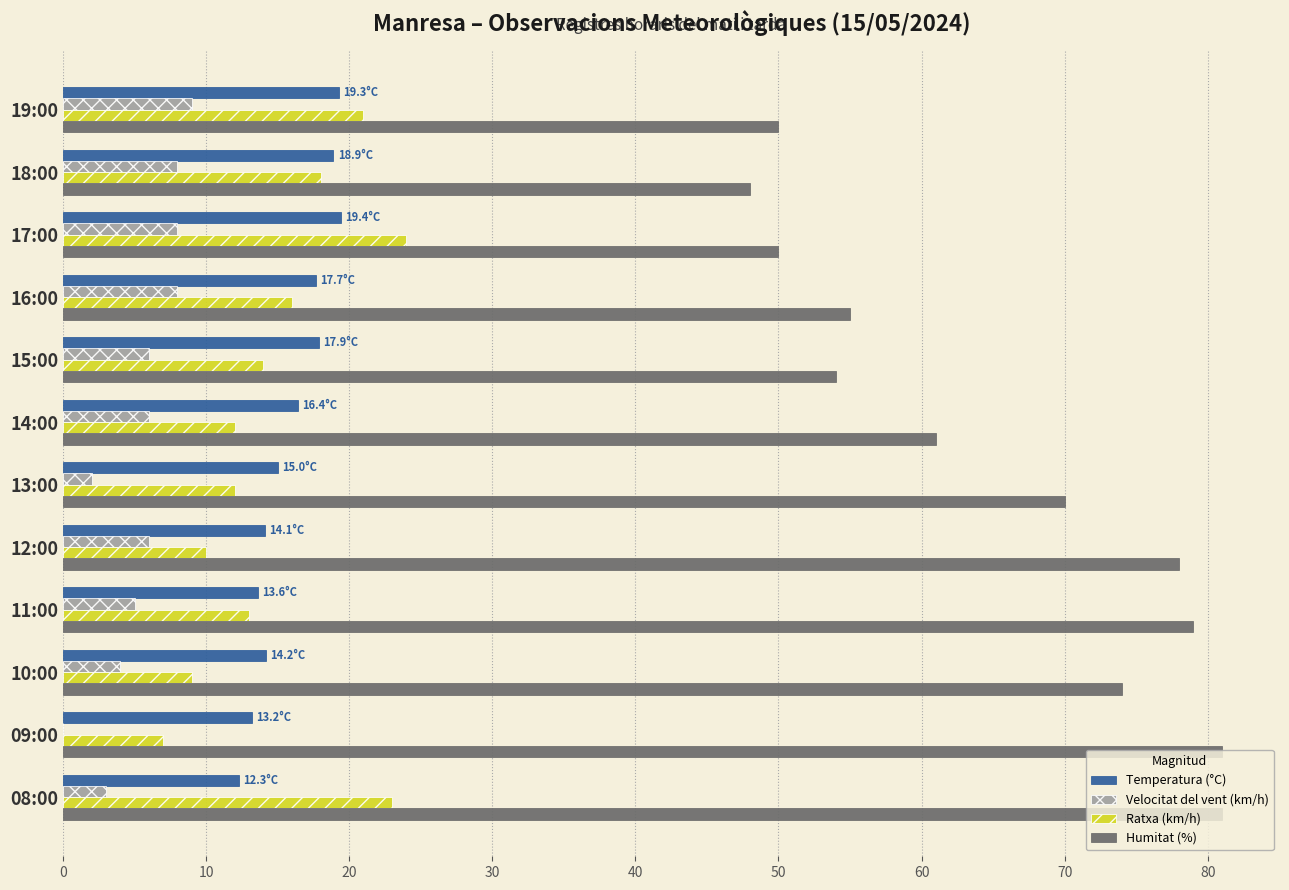

The value of Ratxa (km/h) at 13:00 is 12.0. True or false?

True